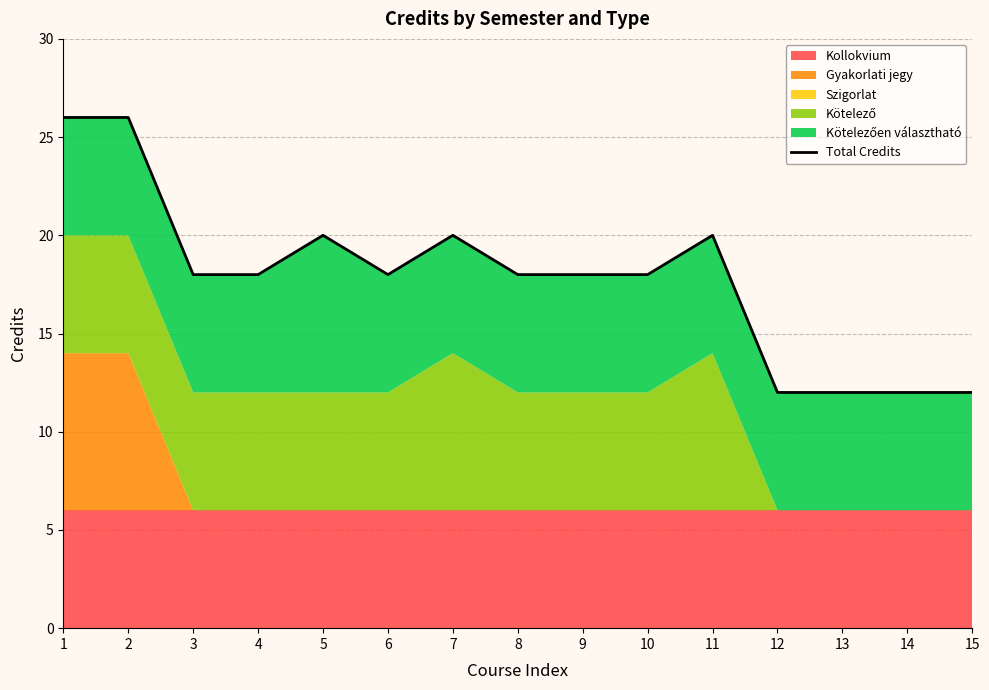

What is the minimum value shown in the chart?

12